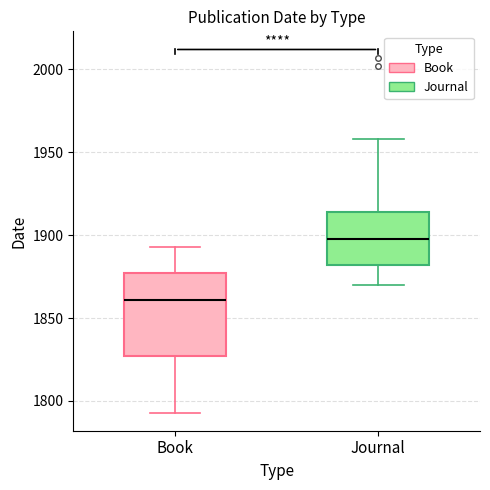

Which box is the tallest, from its lower edge to its upper edge?

Book